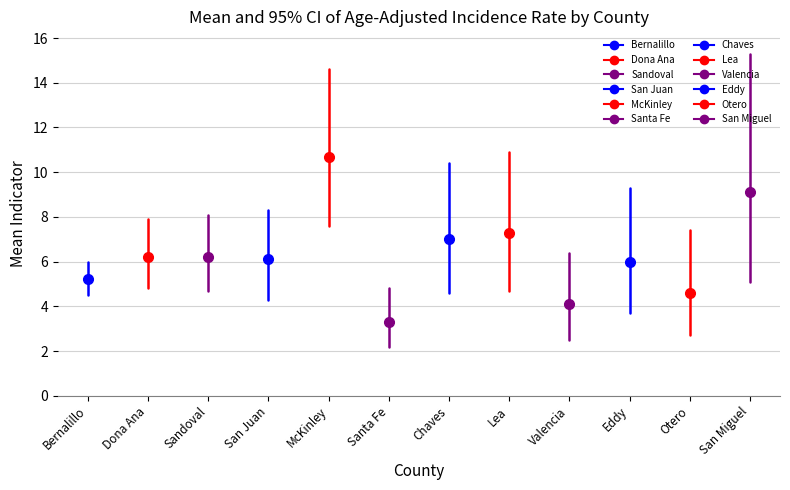

Which category has the highest value in the Lower 95% CI series?

McKinley